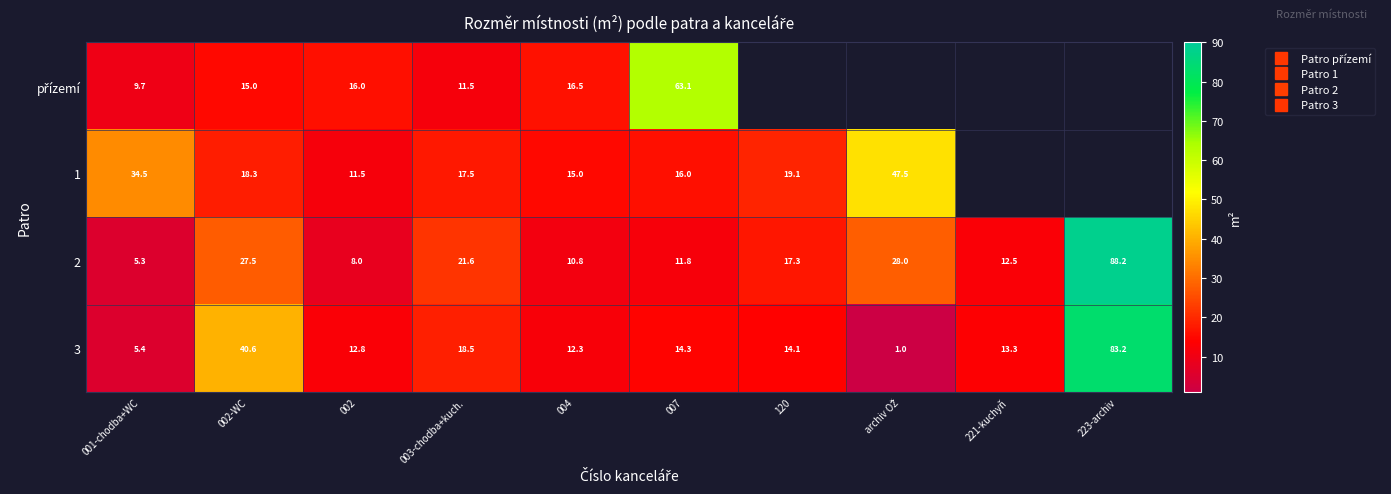

What is the approximate value of přízemí at 004?

16.5